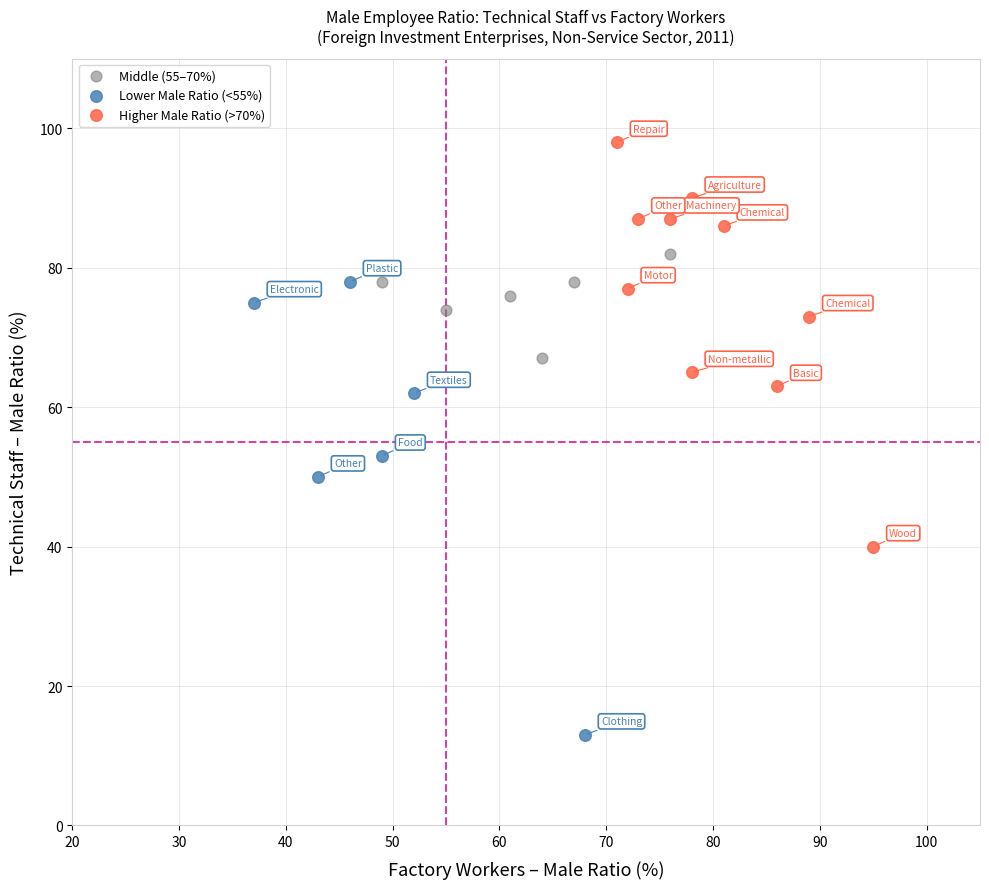

Which series reaches the maximum Y coordinate?

Higher Male Ratio (>70%)